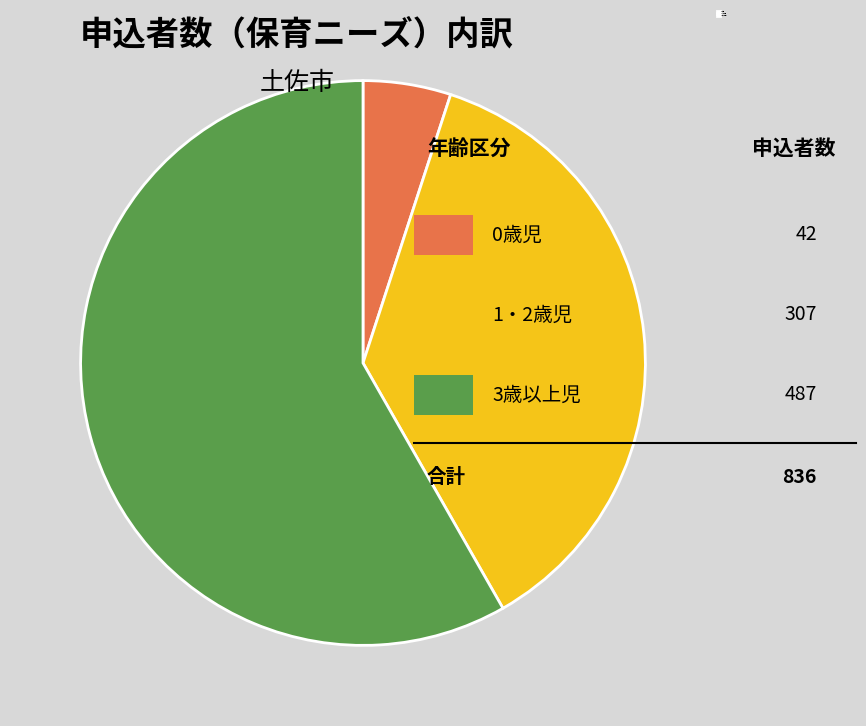

To the nearest percent, what portion does 1・2歳児 represent?

37%